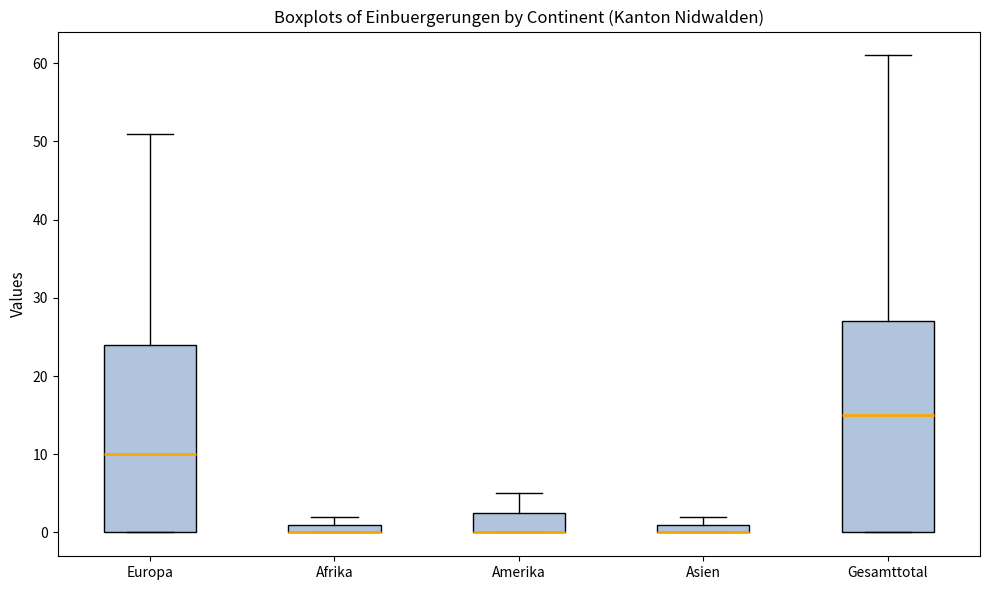

Where does the median line of the box for Gesamttotal sit on the y-axis? The values are not printed on the chart, so give them approximately, as read against the axis.

15